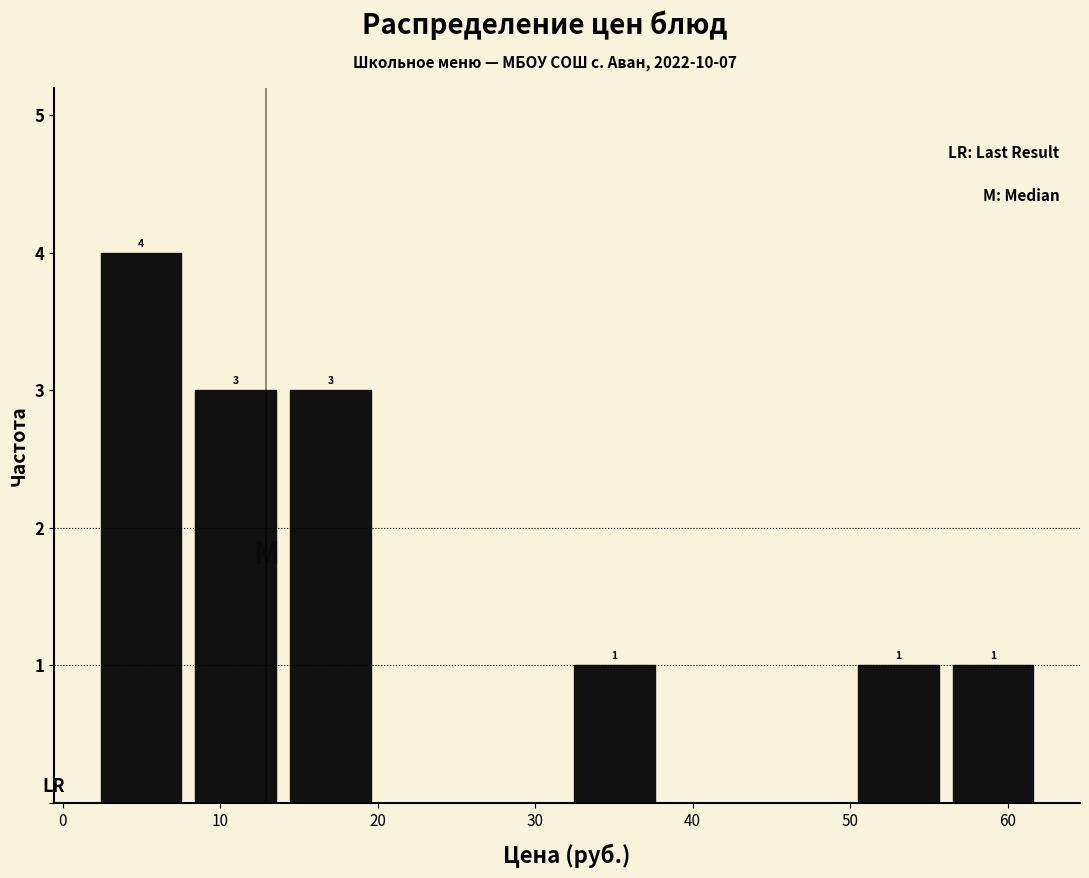

Over which range of the x-axis is the bar tallest?

2 to 8